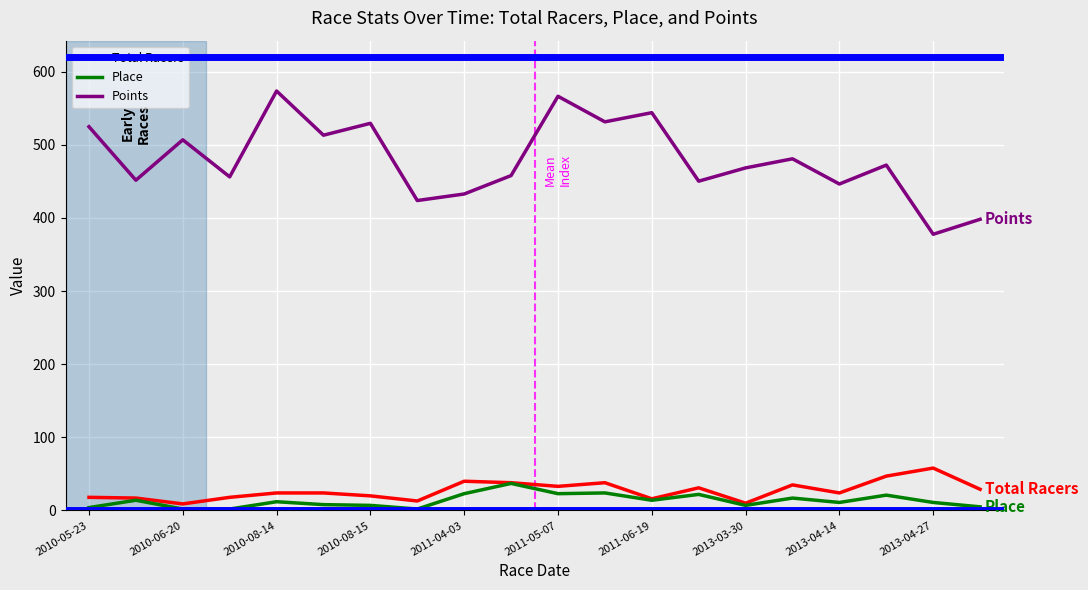

What are all the series names shown in the legend?

Total Racers, Place, Points